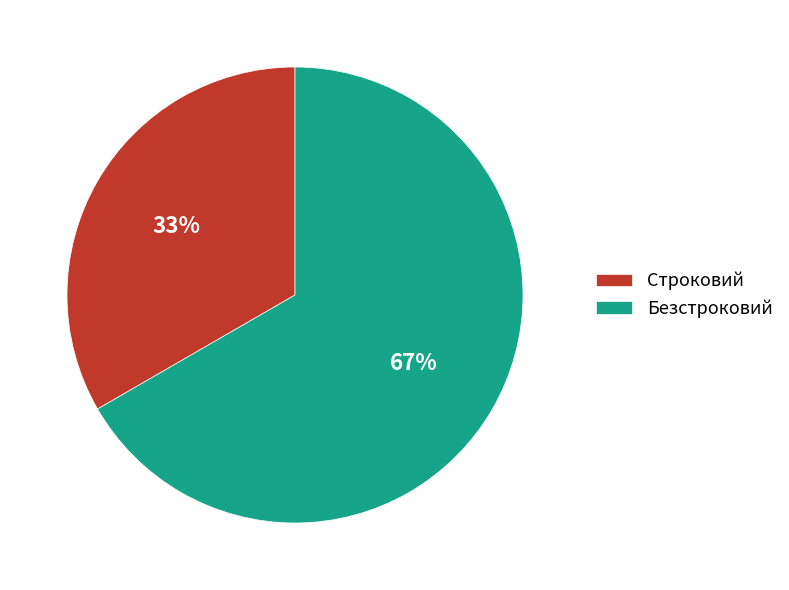

What is the ratio of the value at Безстроковий to the value at Строковий?

2.0